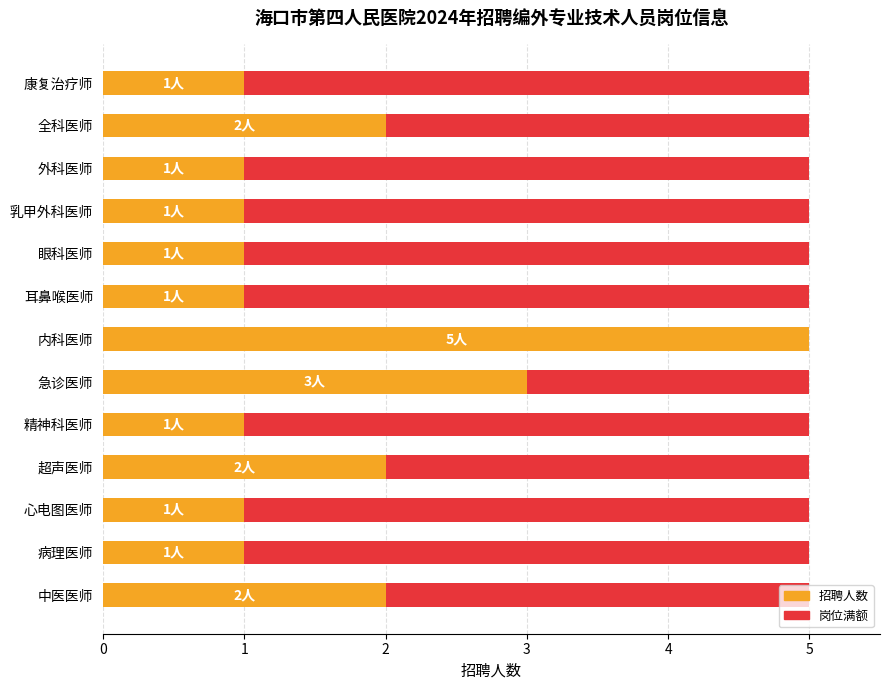

What is the approximate value at 外科医师?

1